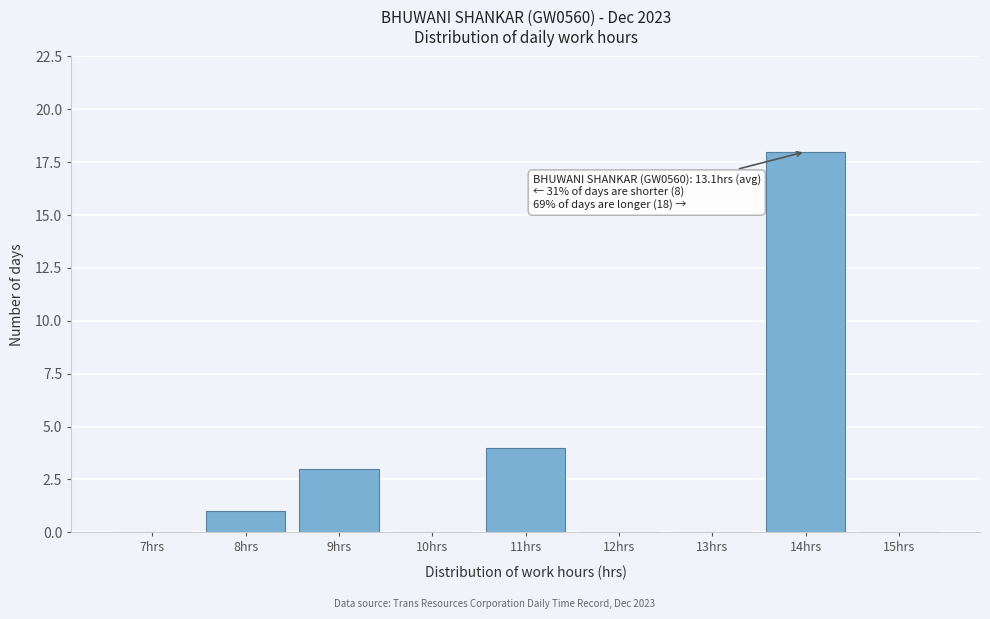

Reading right to left, extract all data points from this chart.

15hrs=0	14hrs=18	13hrs=0	12hrs=0	11hrs=4	10hrs=0	9hrs=3	8hrs=1	7hrs=0